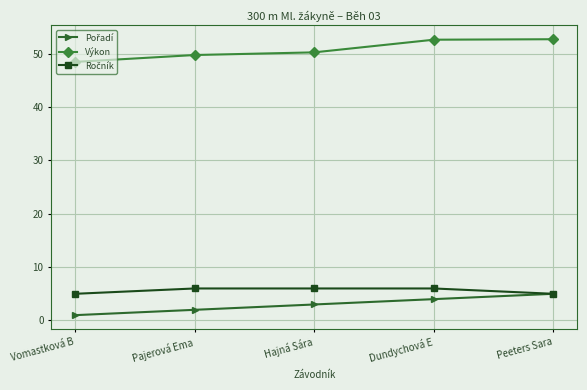

What position from the left is Pajerová Ema?

2